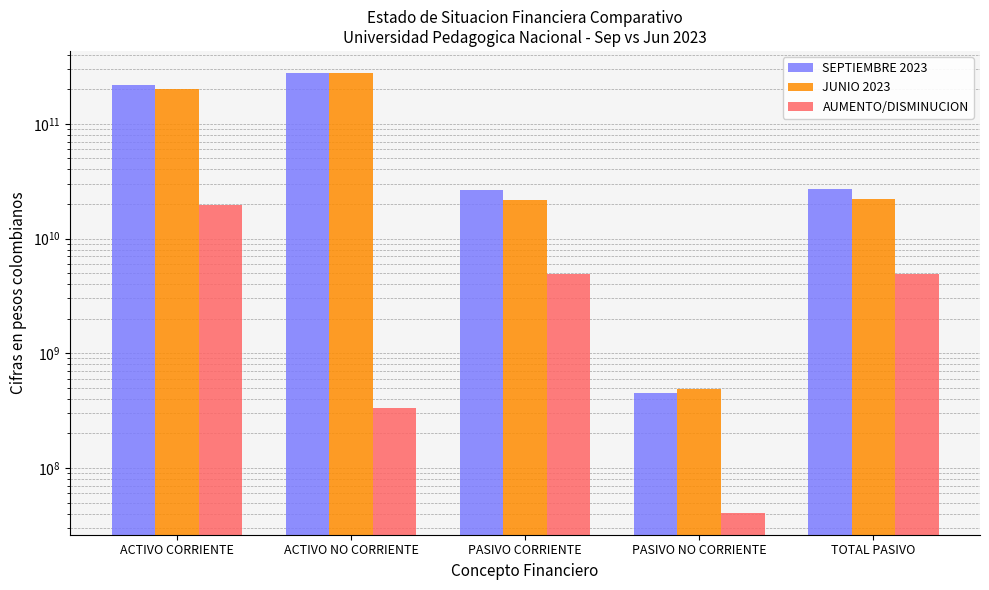

What is the maximum value for SEPTIEMBRE 2023?

277171999559.6